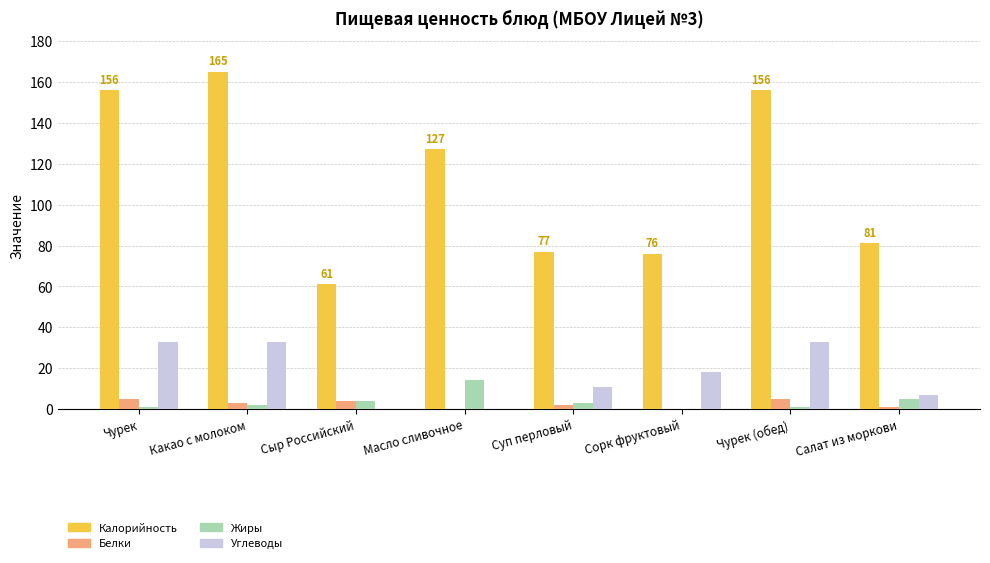

What is the maximum value for Углеводы?

33